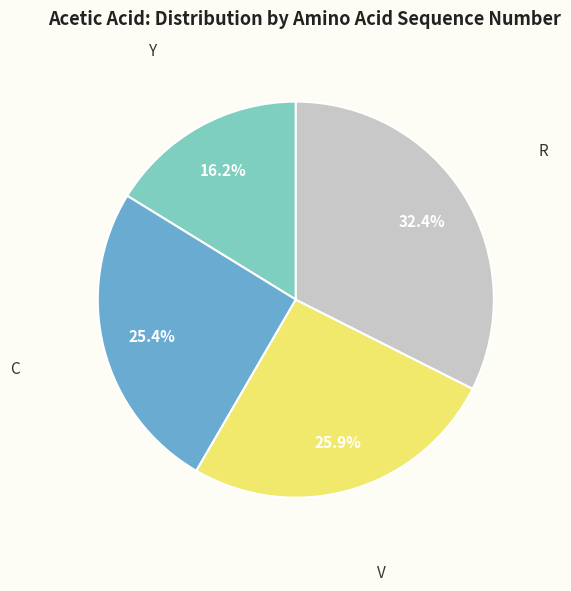

Does any single category account for the majority?

No